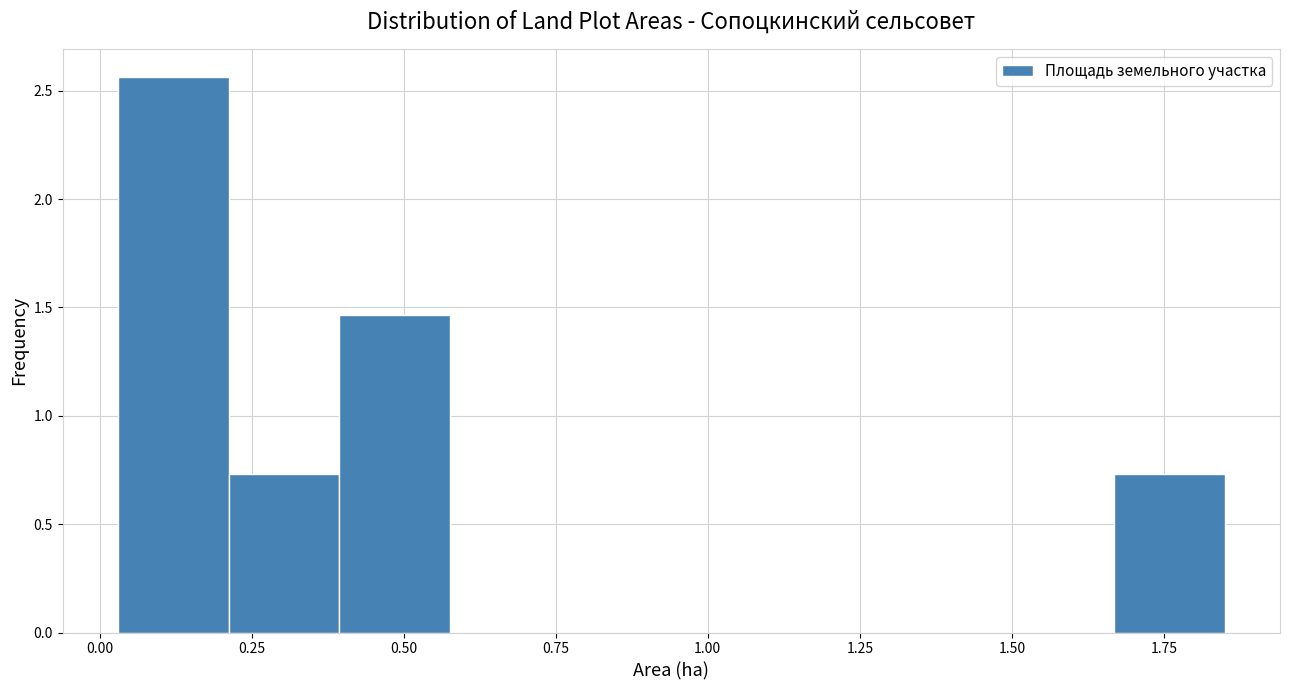

Read against the x-axis, roughly where is the centre of the tallest bar?

0.10